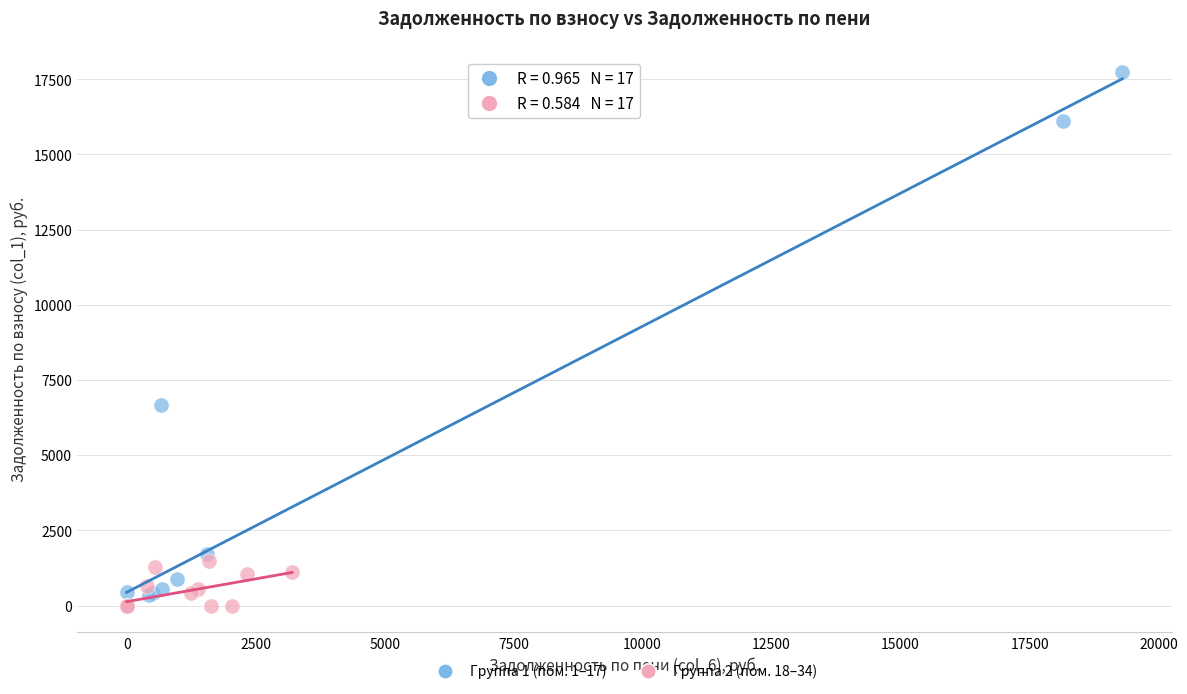

Which series contains the highest Y value?

Группа 1 (пом. 1–17)